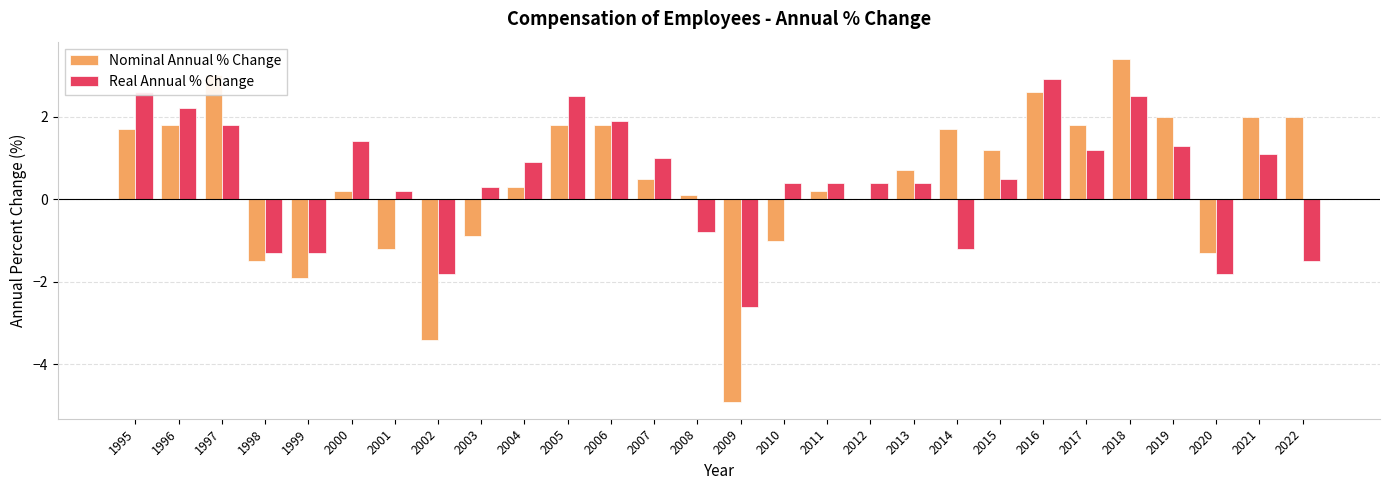

What is the sum of the Real Annual % Change values at 2009 and 2019?

-1.3